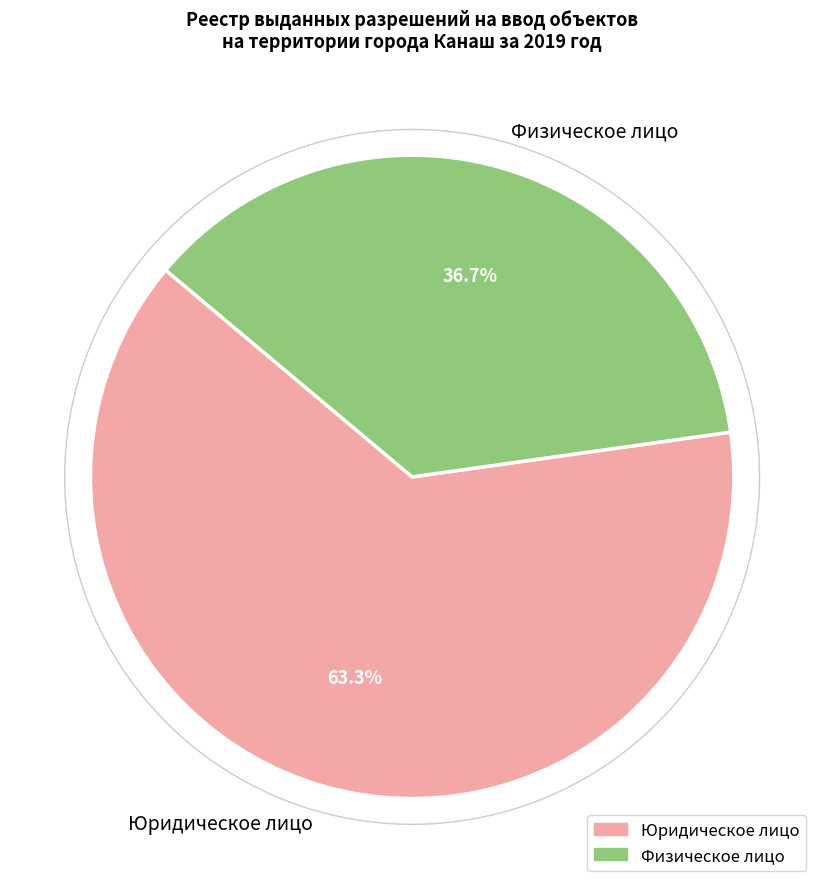

How many segments does this pie chart have?

2